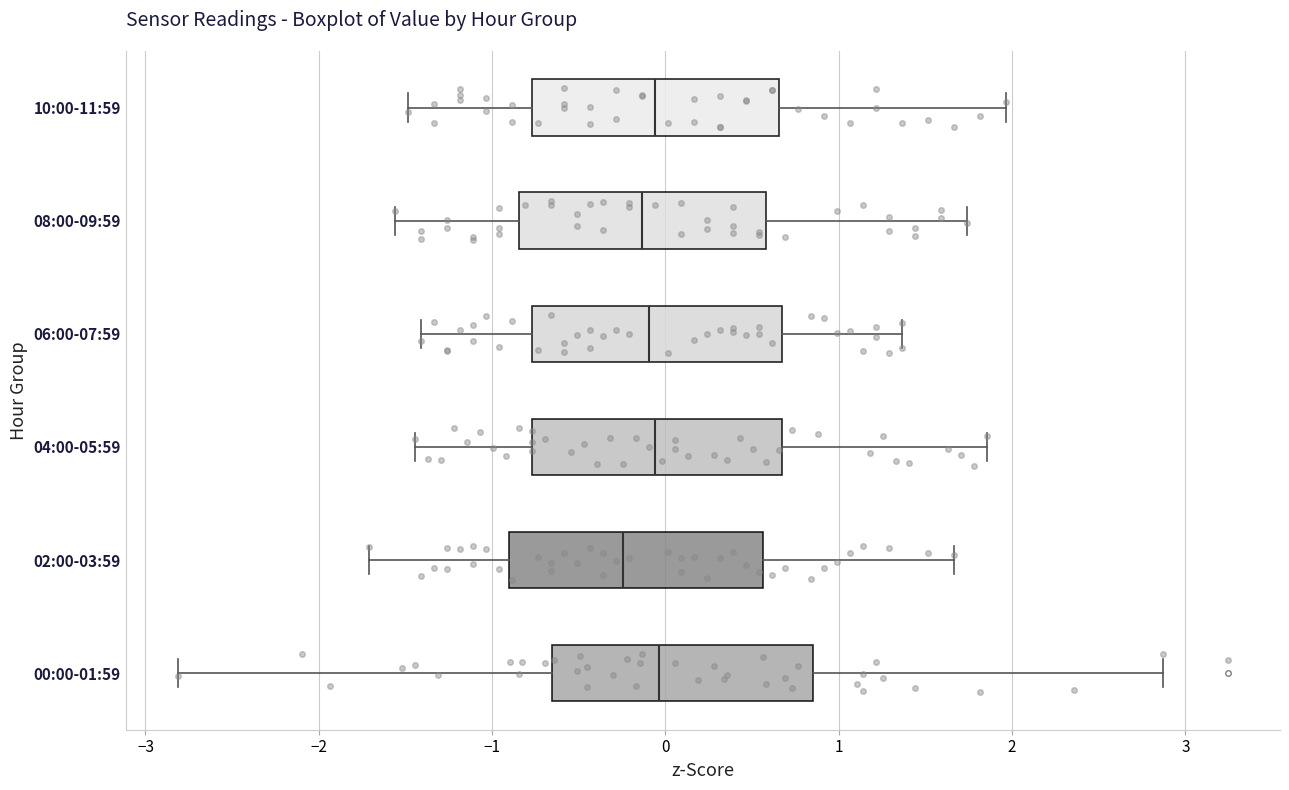

Which box has the furthest to the left median line?

02:00-03:59